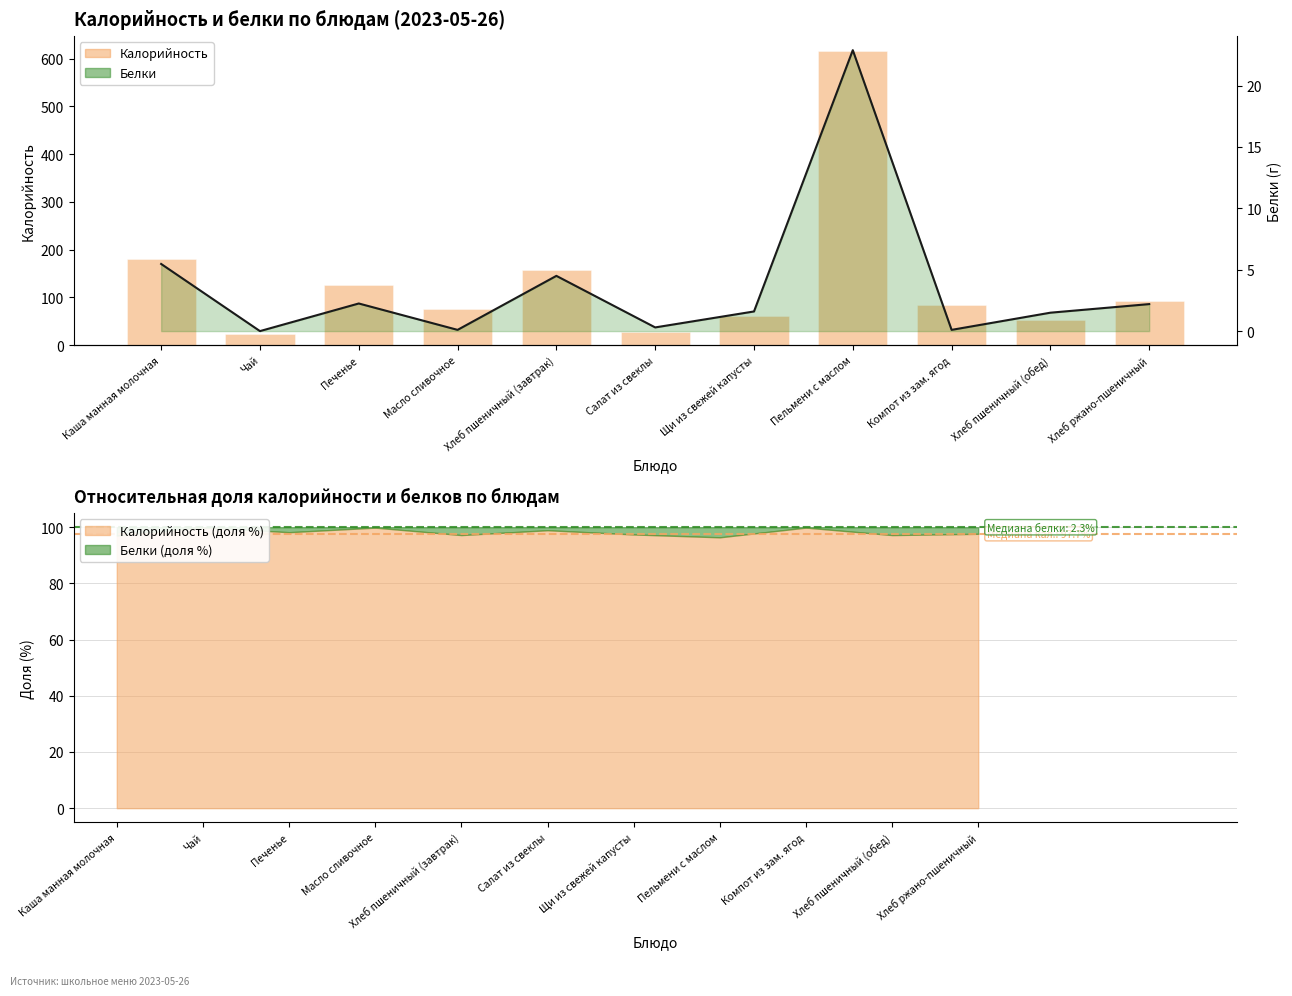

What is the total value across all series at Компот из зам. ягод?

83.7